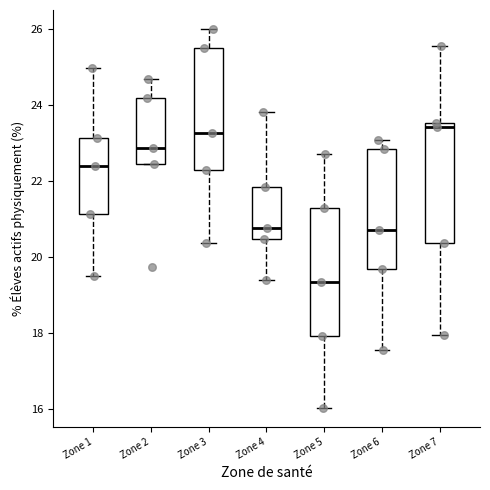

Where does the upper whisker of the box for Zone 5 end on the y-axis? The values are not printed on the chart, so give them approximately, as read against the axis.

22.8